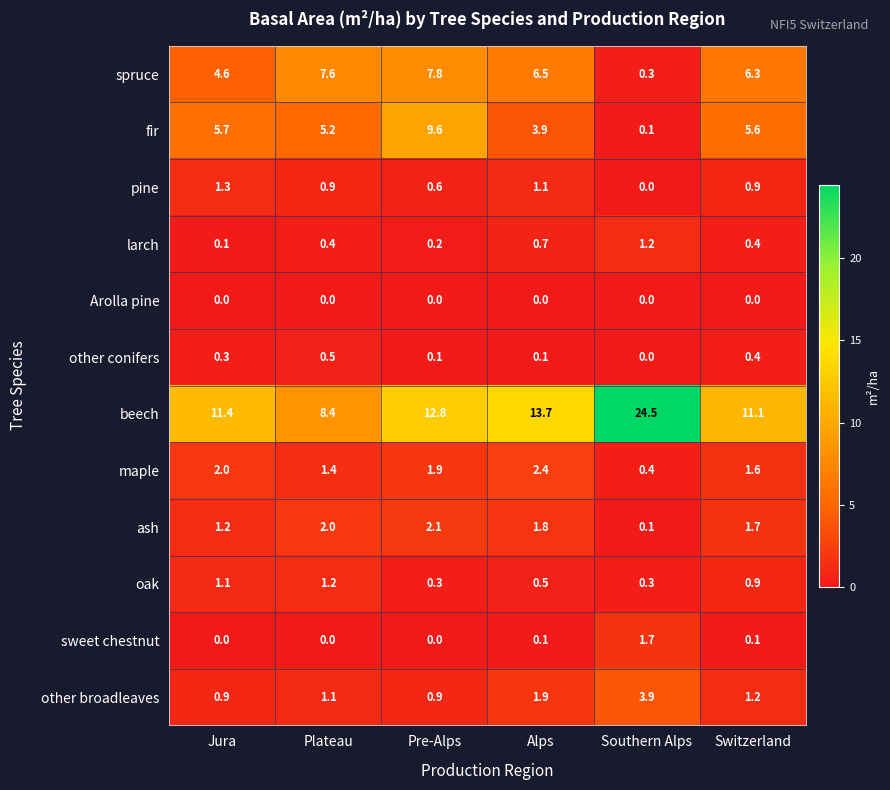

At which category is the sum across all series the highest?

Pre-Alps